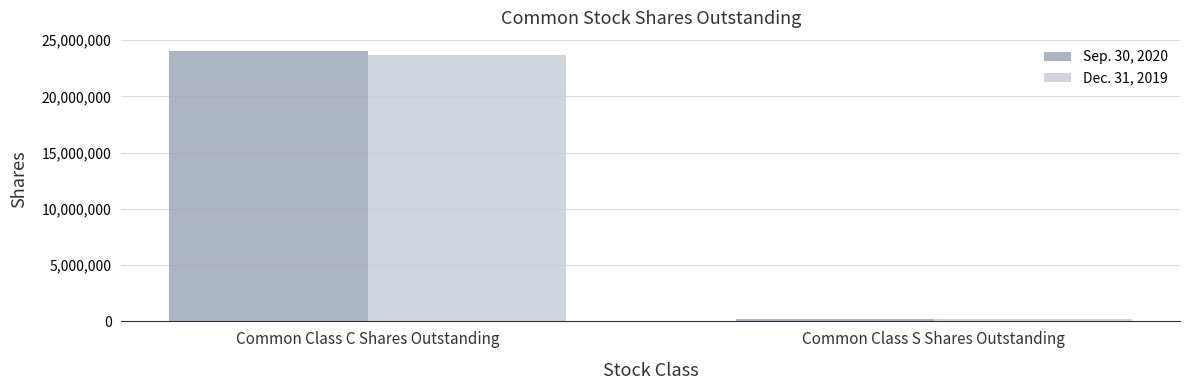

Between Common Class C Shares Outstanding and Common Class S Shares Outstanding, which series saw the biggest shift?

Sep. 30, 2020